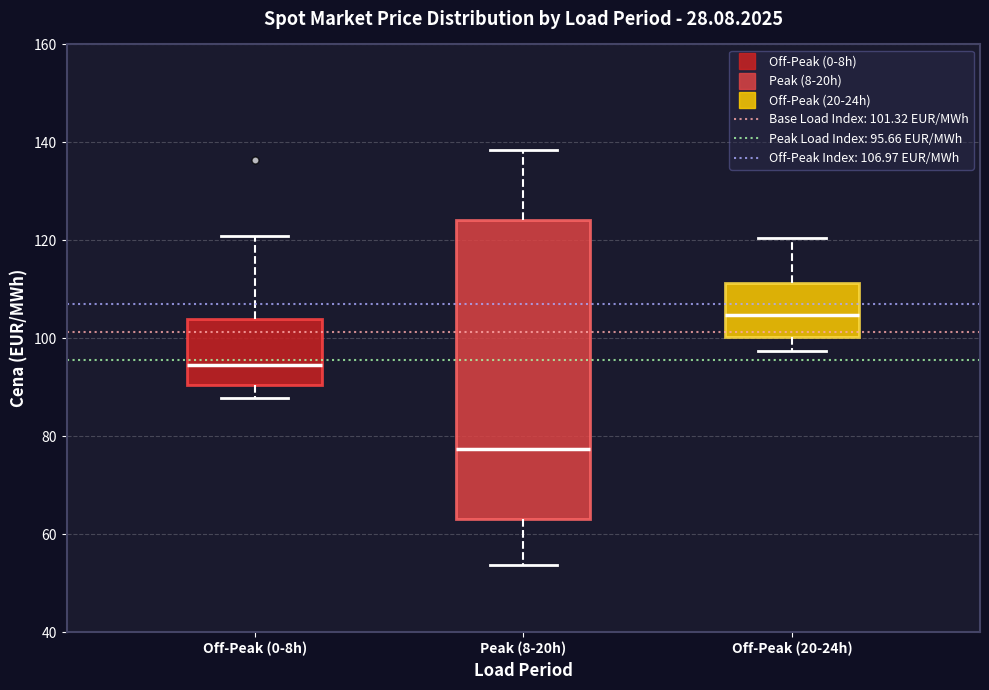

Reading left to right, read every box against the y-axis: the position of its median line, the range the box covers, and the ends of its whiskers. The values are not printed on the chart, so give them approximately, as read against the axis.

Off-Peak (0-8h): median 94, box 90 to 104, whiskers 88 to 120
Peak (8-20h): median 78, box 64 to 124, whiskers 54 to 138
Off-Peak (20-24h): median 104, box 100 to 112, whiskers 98 to 120